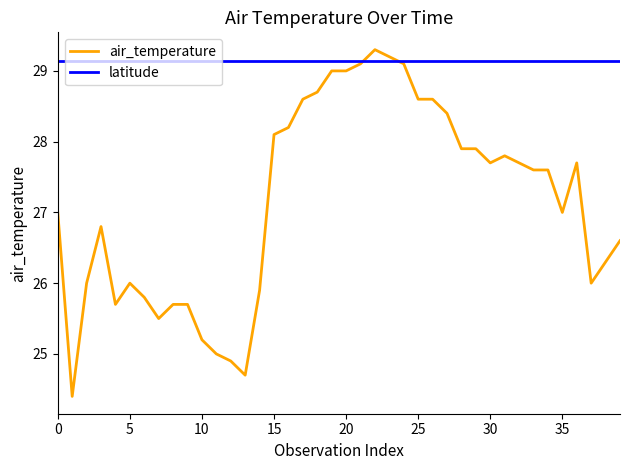

Which series has the largest total across all categories?

latitude